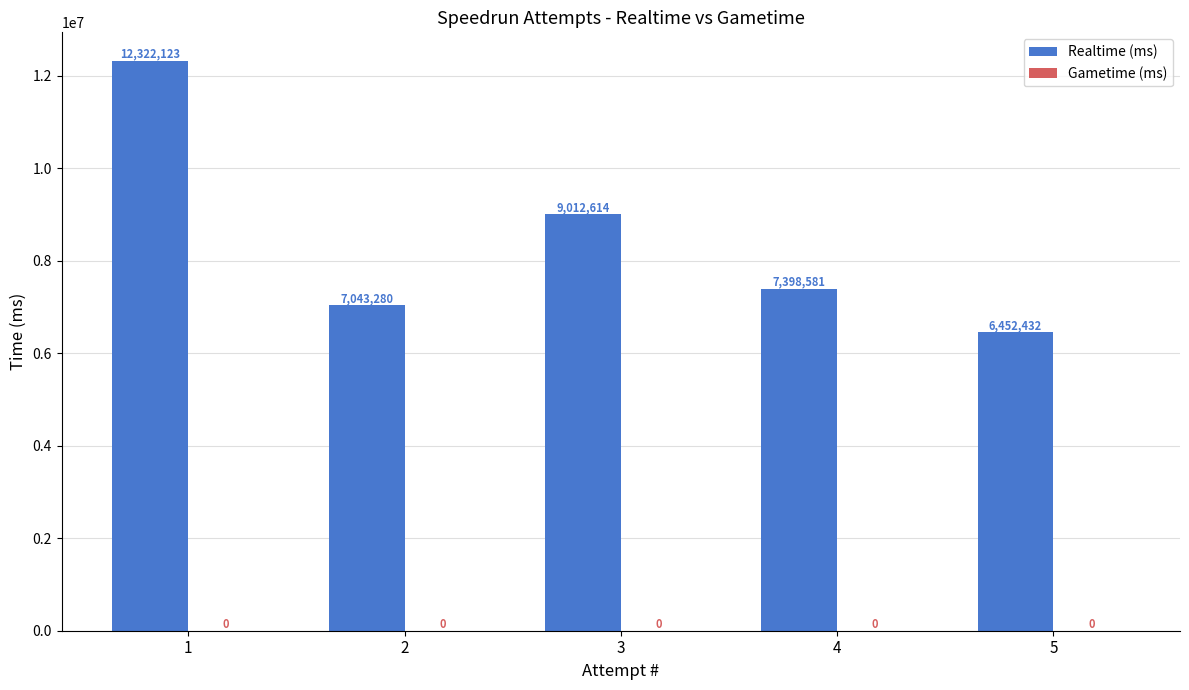

What is the approximate value at 2, to the nearest 50?

7043300